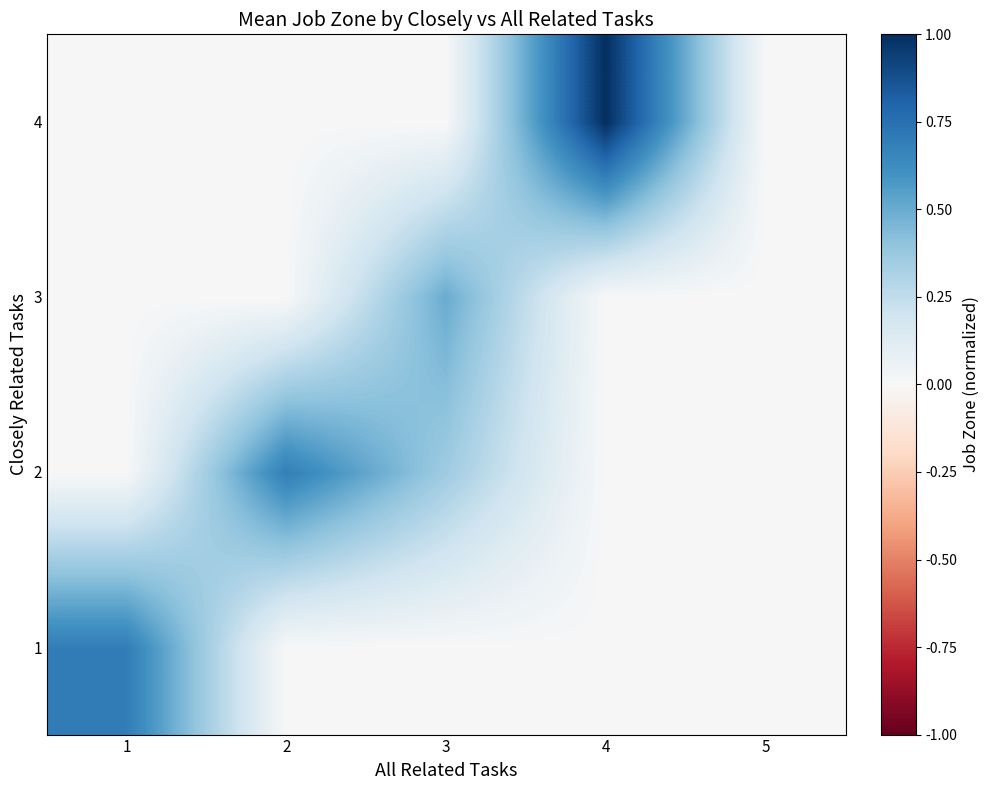

Reading left to right, transcribe all the data shown in this chart.

1: 1=0.7	2=0.0	3=0.0	4=0.0	5=0.0
2: 1=0.0	2=0.7	3=0.4	4=0.0	5=0.0
3: 1=0.0	2=0.0	3=0.5	4=0.0	5=0.0
4: 1=0.0	2=0.0	3=0.0	4=1.0	5=0.0